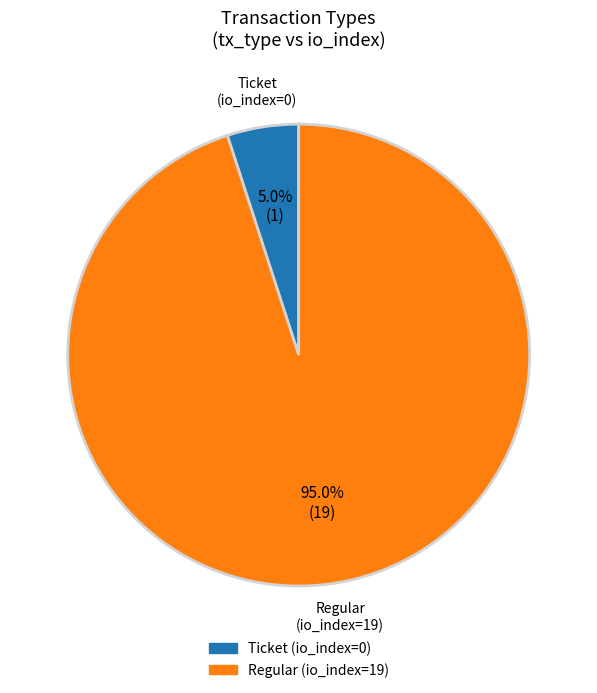

How many slices are in this pie chart?

2